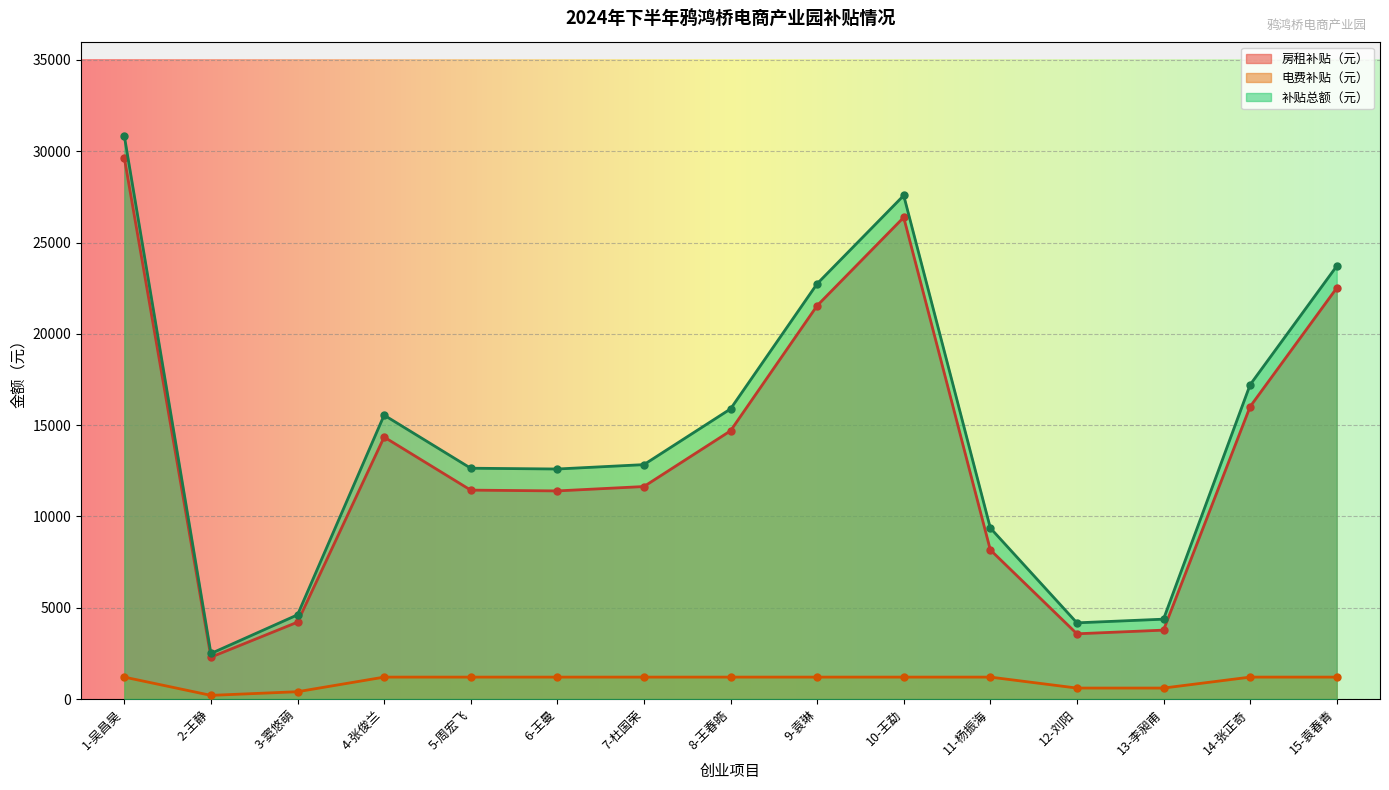

How many series are shown in this chart?

3